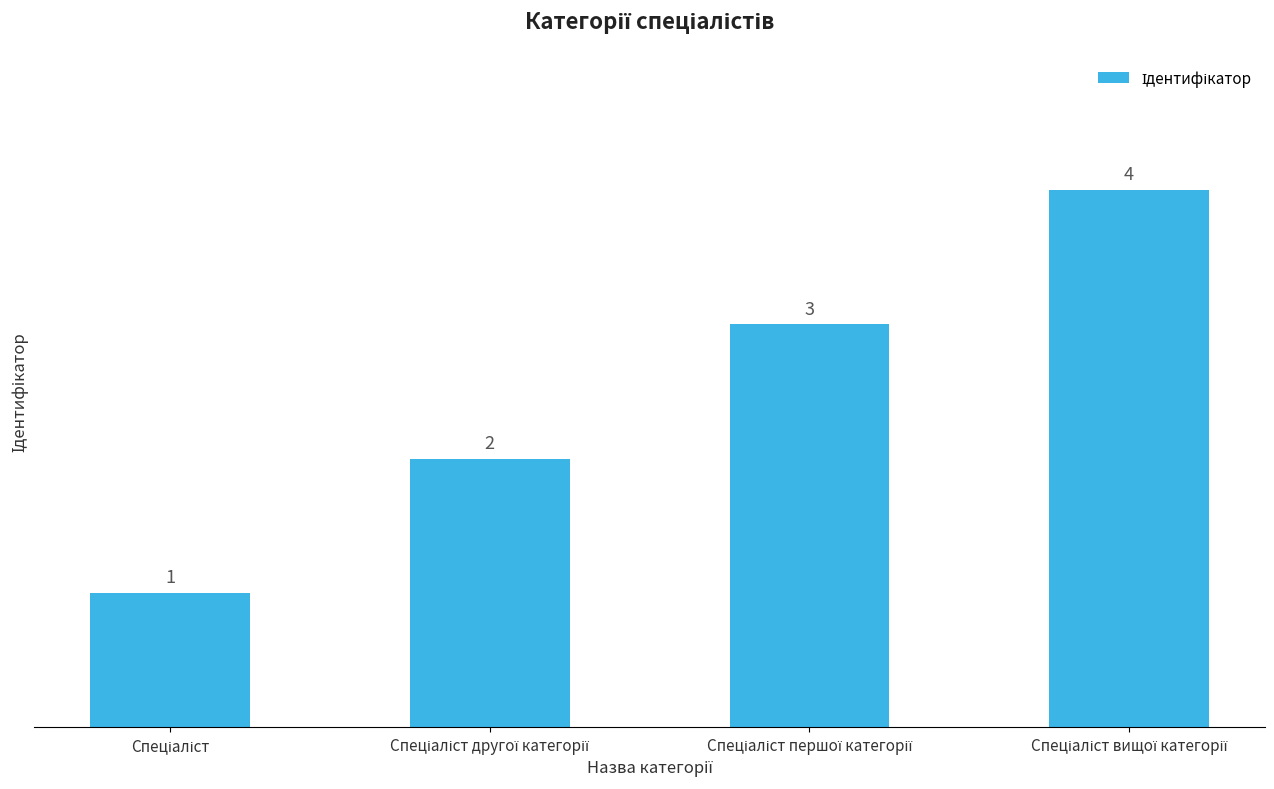

What is the sum of all values?

10